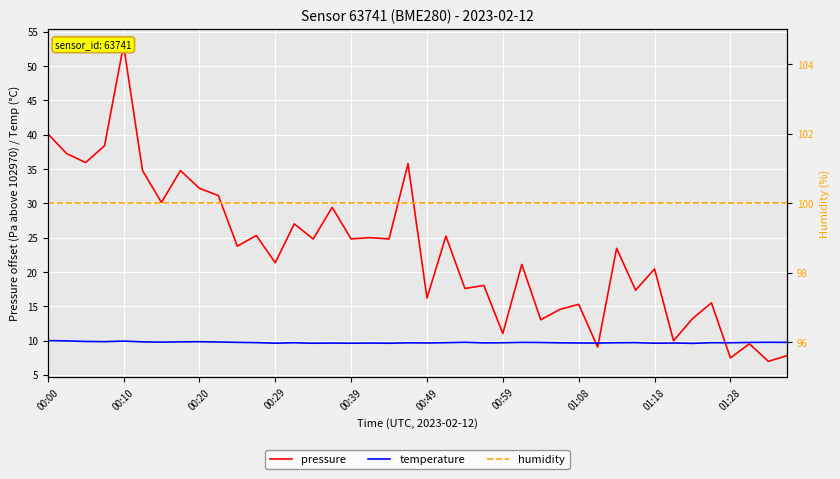

Reading left to right, list all the values displayed in this chart.

pressure: 40.2	37.2	35.9	38.4	53.1	34.8	30.1	34.8	32.2	31.1	23.8	25.3	21.3	27.0	24.8	29.4	24.8	25.0	24.8	35.8	16.2	25.2	17.6	18.0	11.0	21.1	13.0	14.5	15.3	9.1	23.4	17.3	20.4	10.0	13.2	15.5	7.5	9.5	7.0	7.8
temperature: 10.0	9.9	9.9	9.8	9.9	9.8	9.8	9.8	9.8	9.8	9.7	9.7	9.6	9.7	9.6	9.6	9.6	9.6	9.6	9.7	9.7	9.7	9.8	9.7	9.7	9.7	9.7	9.7	9.7	9.6	9.7	9.7	9.6	9.7	9.6	9.7	9.7	9.7	9.8	9.7
humidity: 100.0	100.0	100.0	100.0	100.0	100.0	100.0	100.0	100.0	100.0	100.0	100.0	100.0	100.0	100.0	100.0	100.0	100.0	100.0	100.0	100.0	100.0	100.0	100.0	100.0	100.0	100.0	100.0	100.0	100.0	100.0	100.0	100.0	100.0	100.0	100.0	100.0	100.0	100.0	100.0